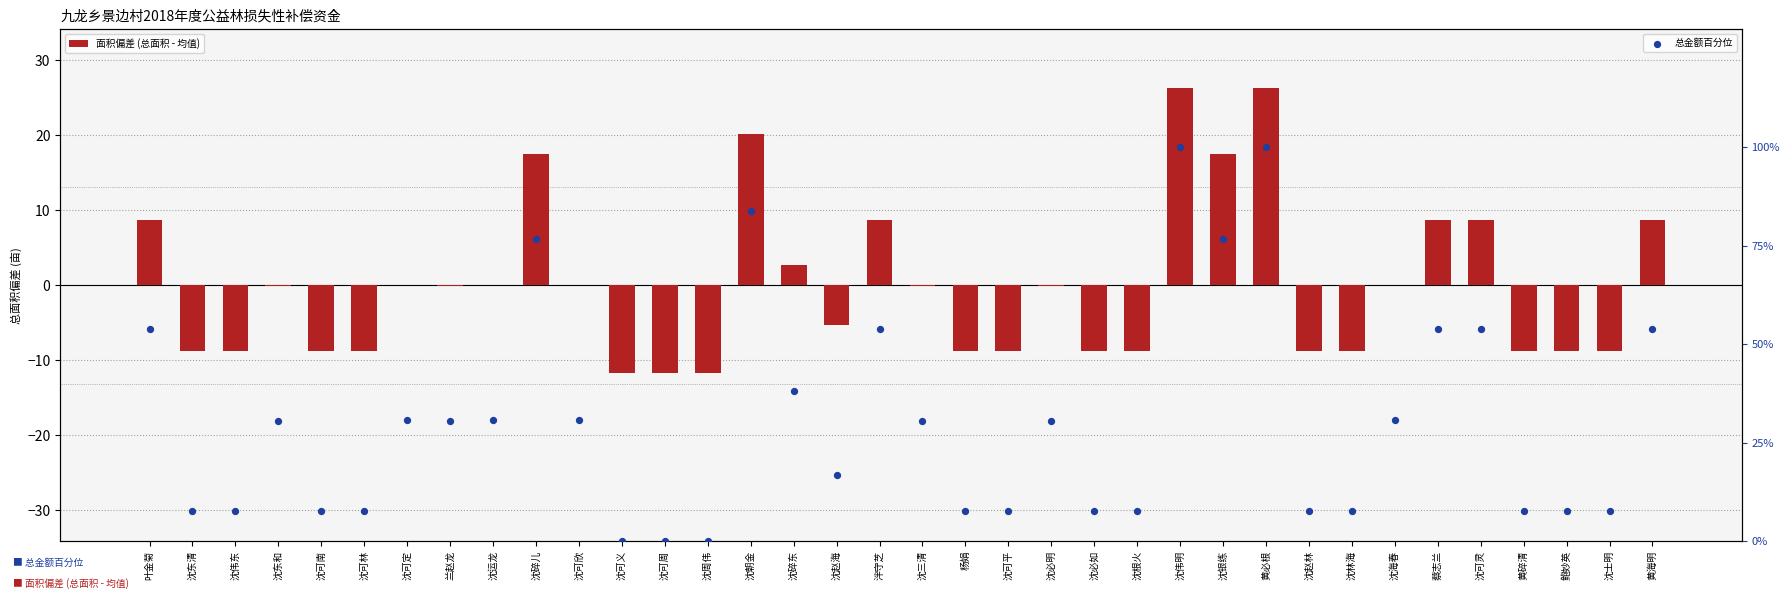

What is the total value across all series at 沈伟东?

-1.1